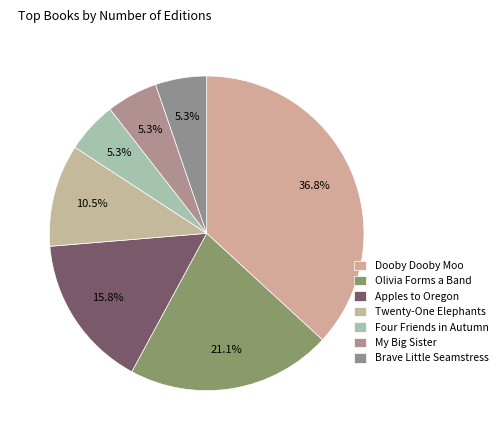

Is there any slice that represents more than half of the pie?

No